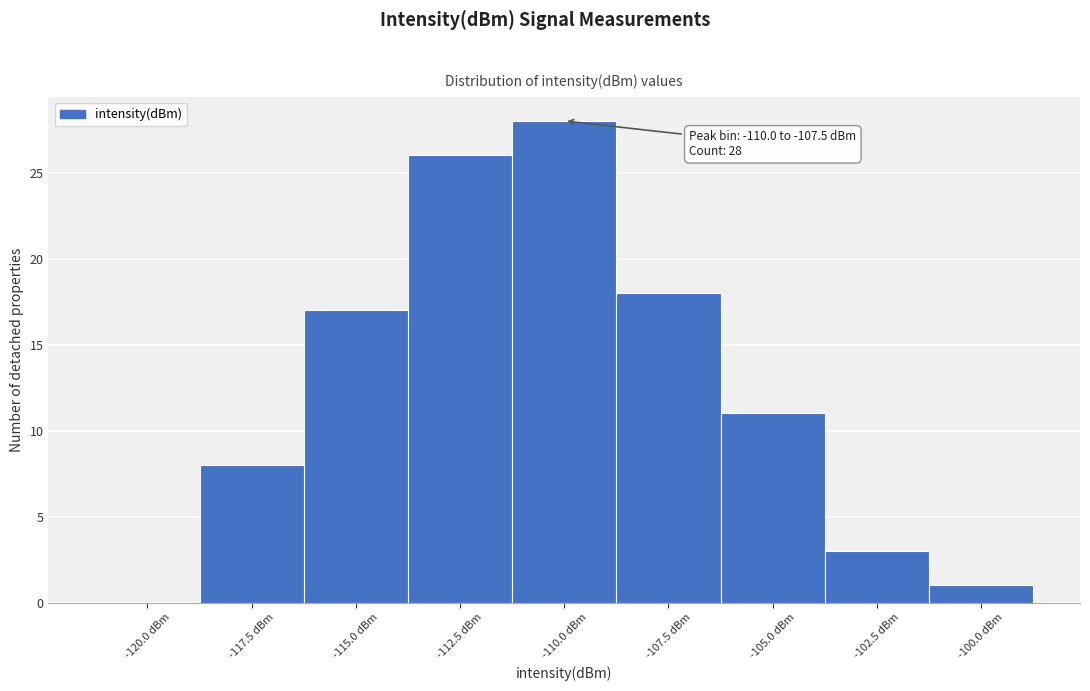

Reading left to right, extract all data points from this chart.

-120.0 dBm=0	-117.5 dBm=8	-115.0 dBm=17	-112.5 dBm=26	-110.0 dBm=28	-107.5 dBm=18	-105.0 dBm=11	-102.5 dBm=3	-100.0 dBm=1